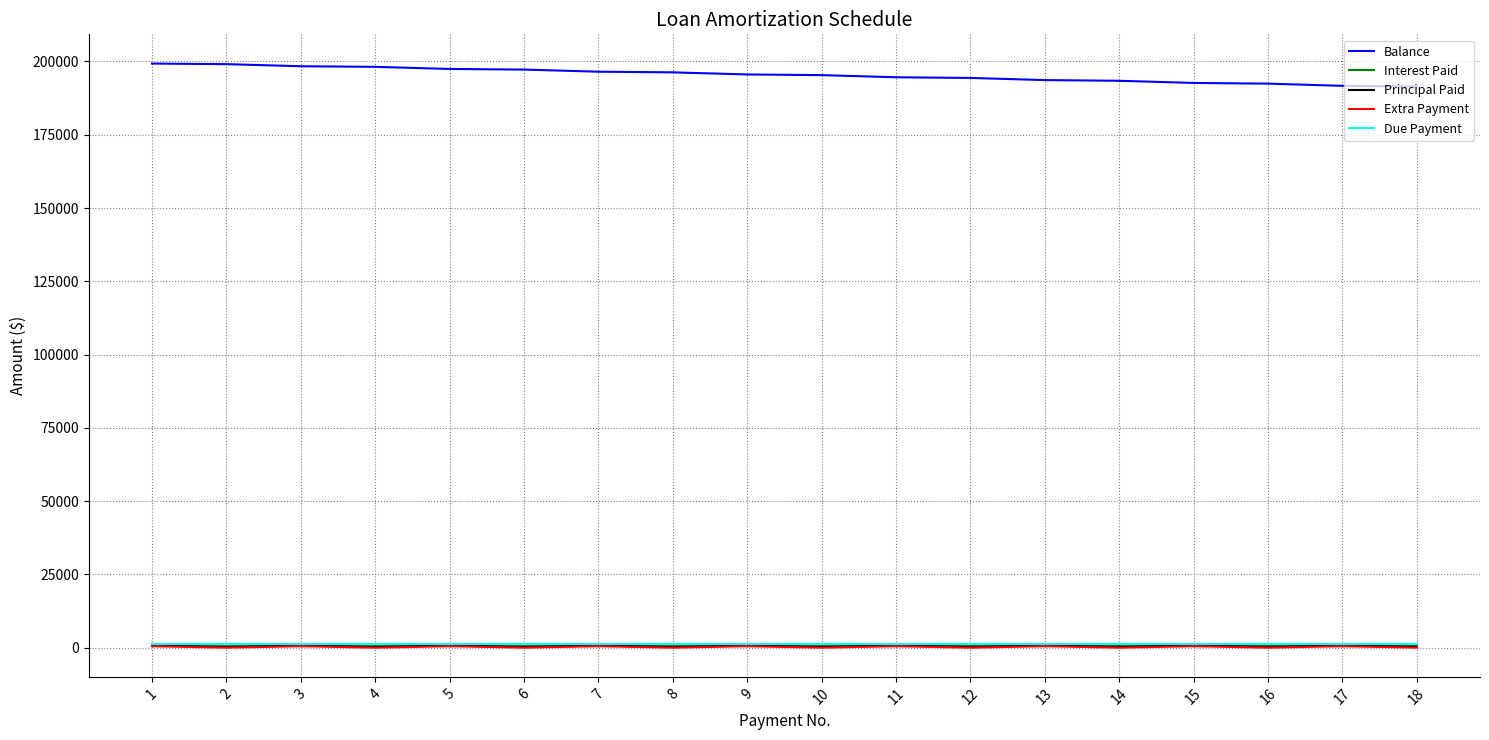

Is the value of Balance at 9 greater than the value of Interest Paid at 7?

Yes